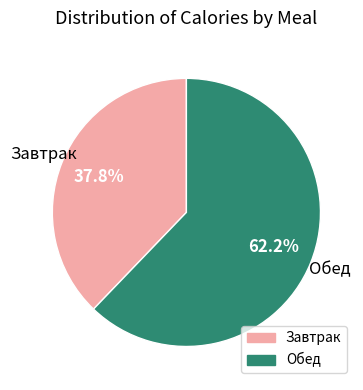

To the nearest percent, what portion does Завтрак represent?

38%